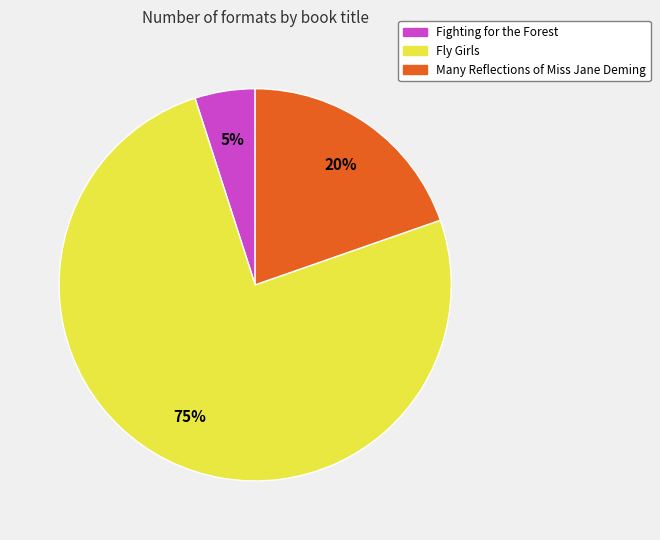

Which category has the biggest portion of the pie?

Fly Girls